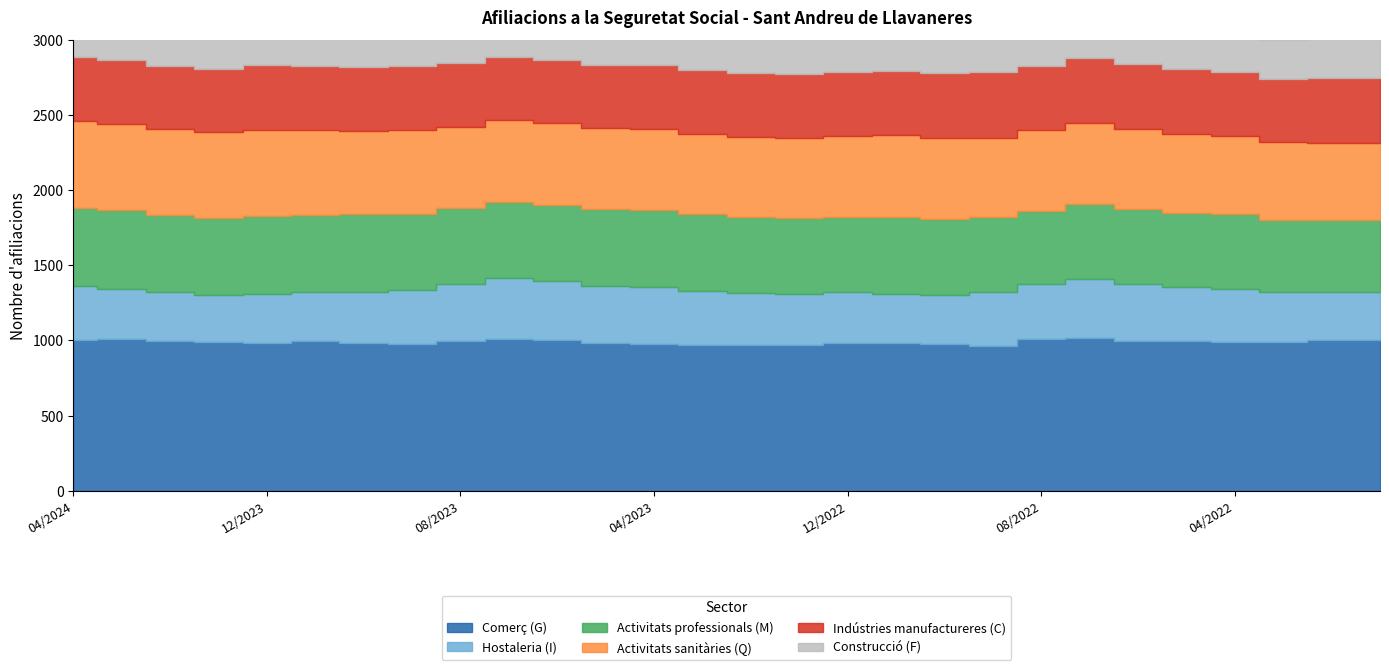

Is the value of Hostaleria (I) at 01/2022 greater than the value of Indústries manufactureres (C) at 05/2022?

No